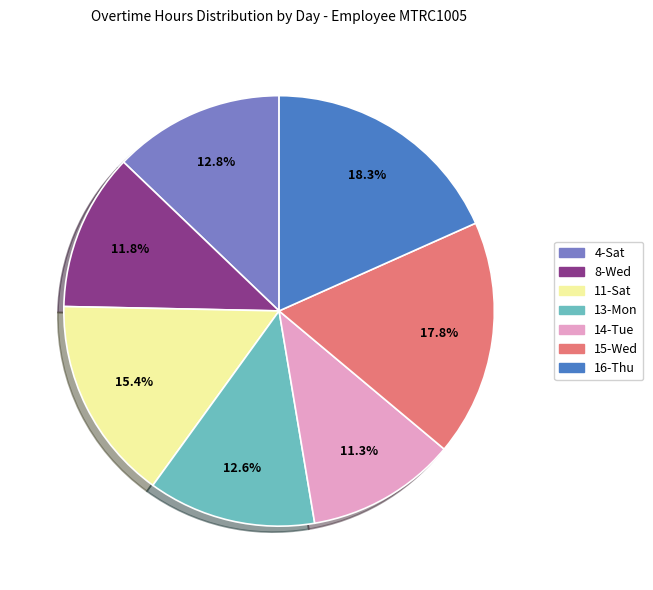

Combined, what portion of the pie is 8-Wed and 11-Sat?

27.2%